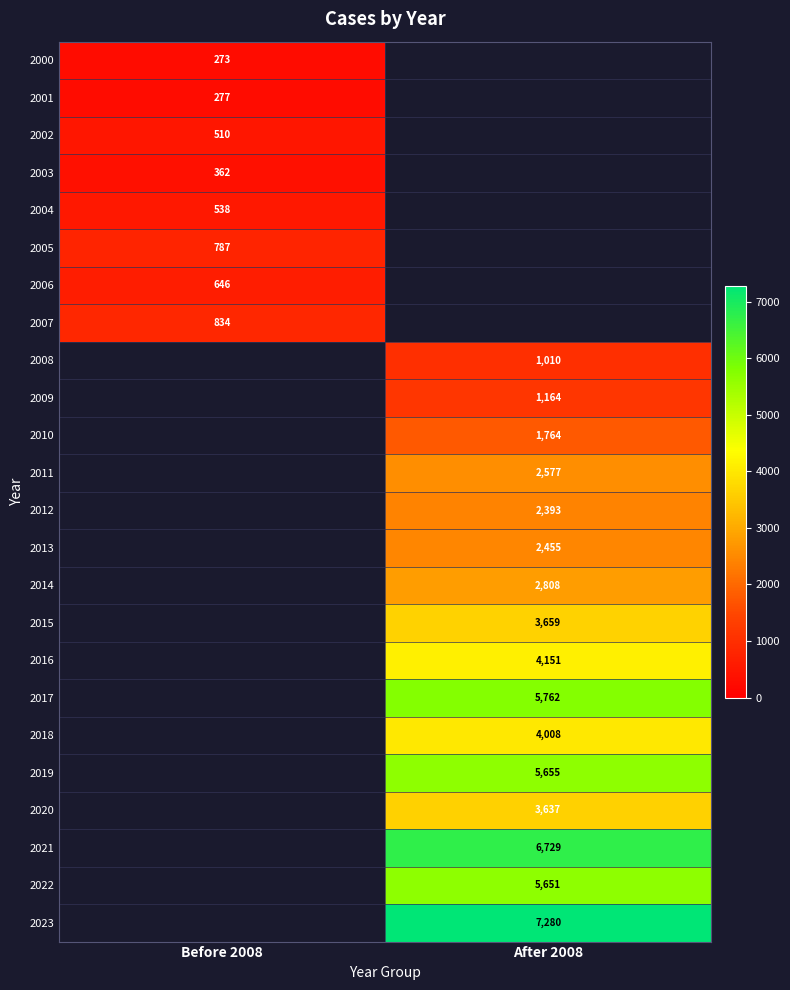

True or false: 2012 has a value of 2393 at After 2008.

True